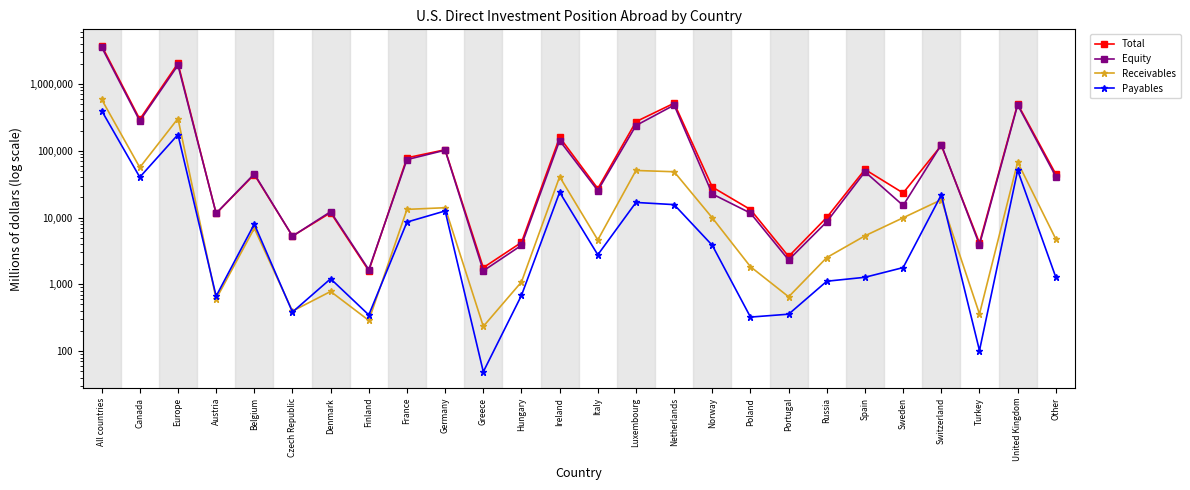

At which category does the chart reach its minimum across all series?

Greece